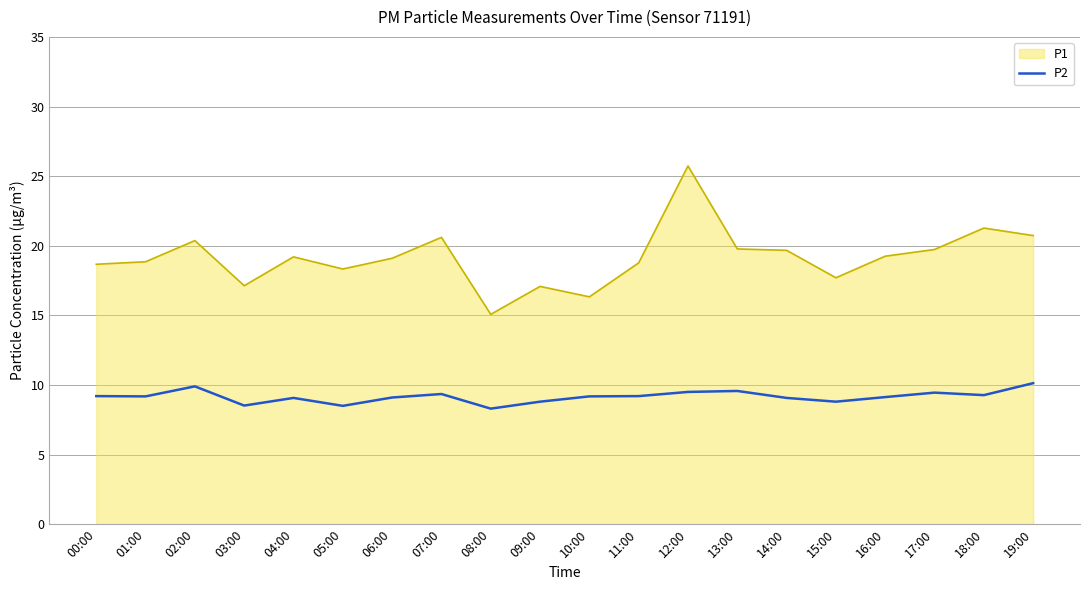

What position from the right is 12:00?

8